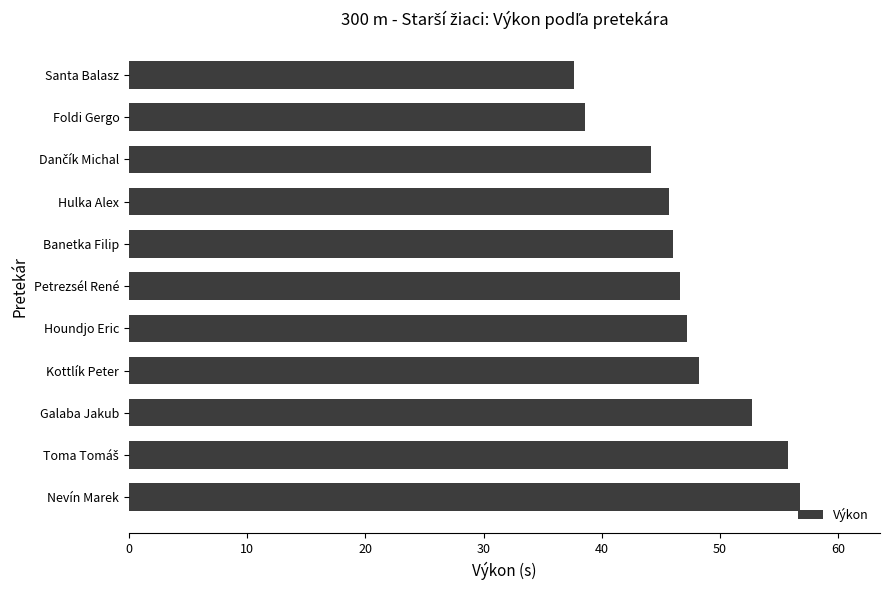

Count the number of data series in this chart.

1